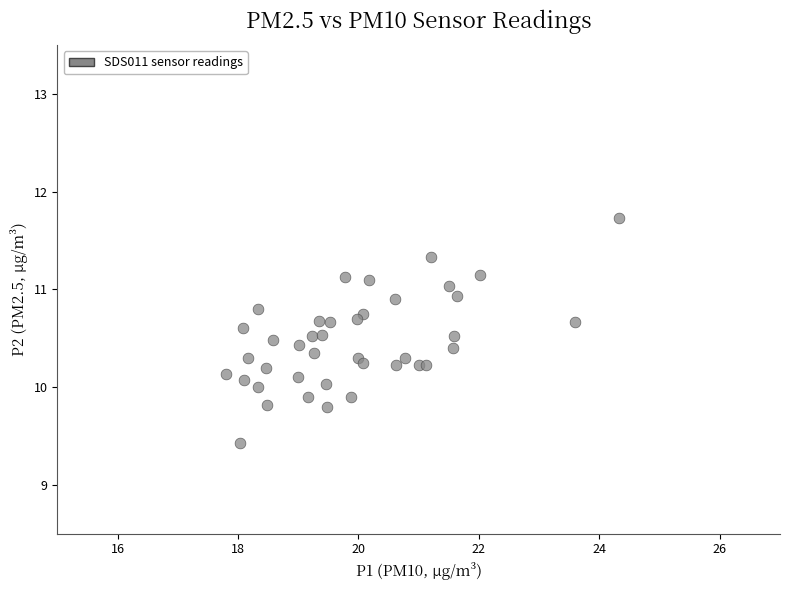

What is the range of Y values (max minus min)?

2.3